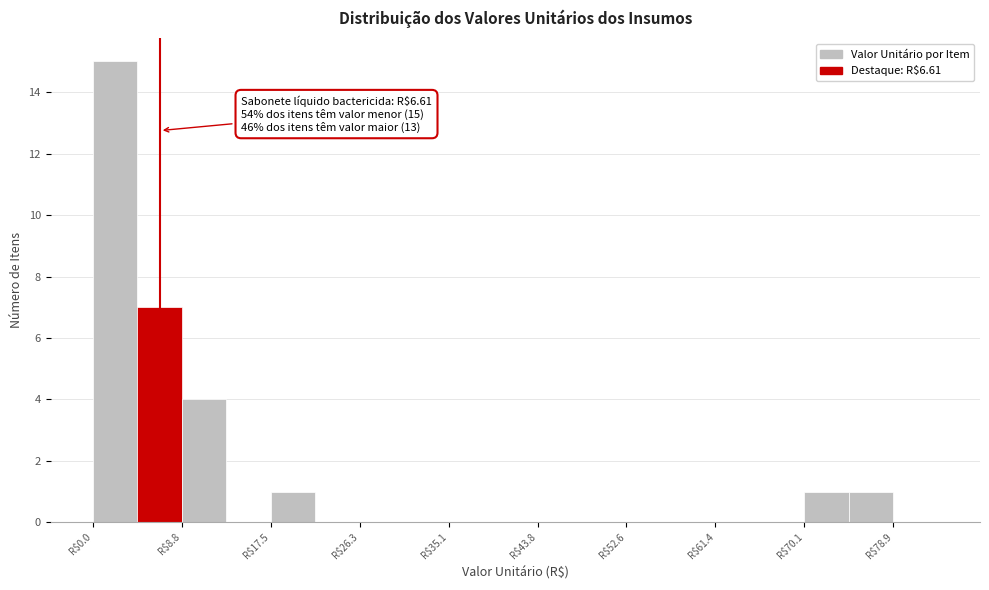

Which range on the x-axis has the tallest bar?

0 to 4